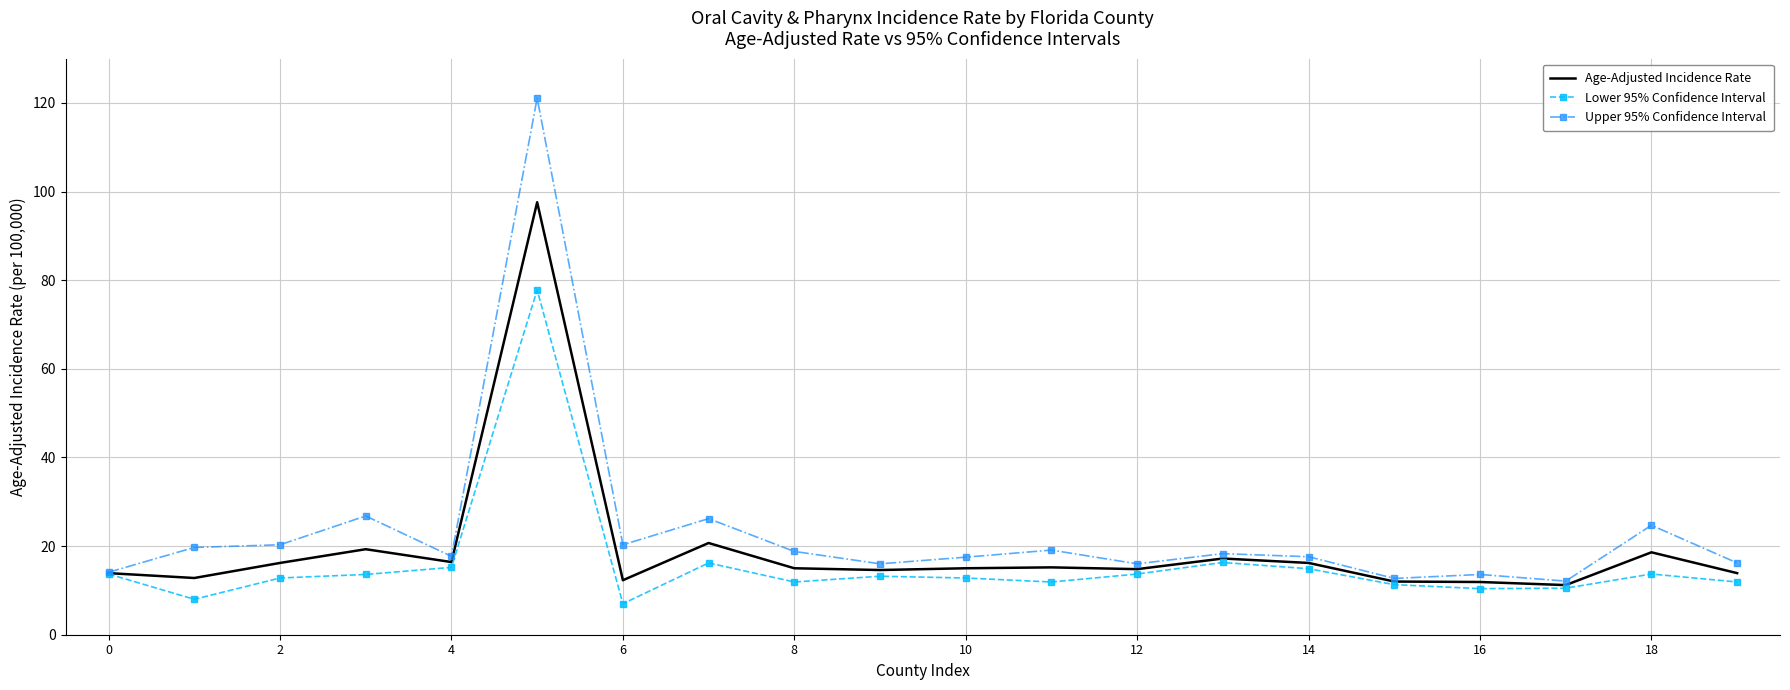

Which series has the widest spread of values?

Upper 95% Confidence Interval